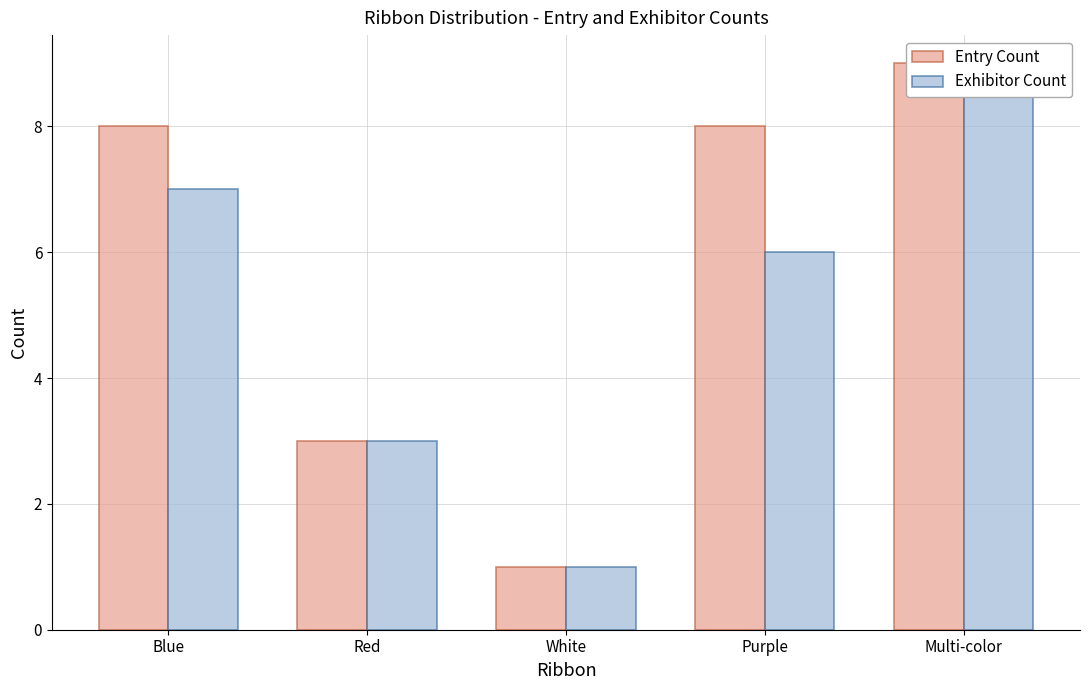

What is the difference between the second highest and second lowest values in the Exhibitor Count series?

4